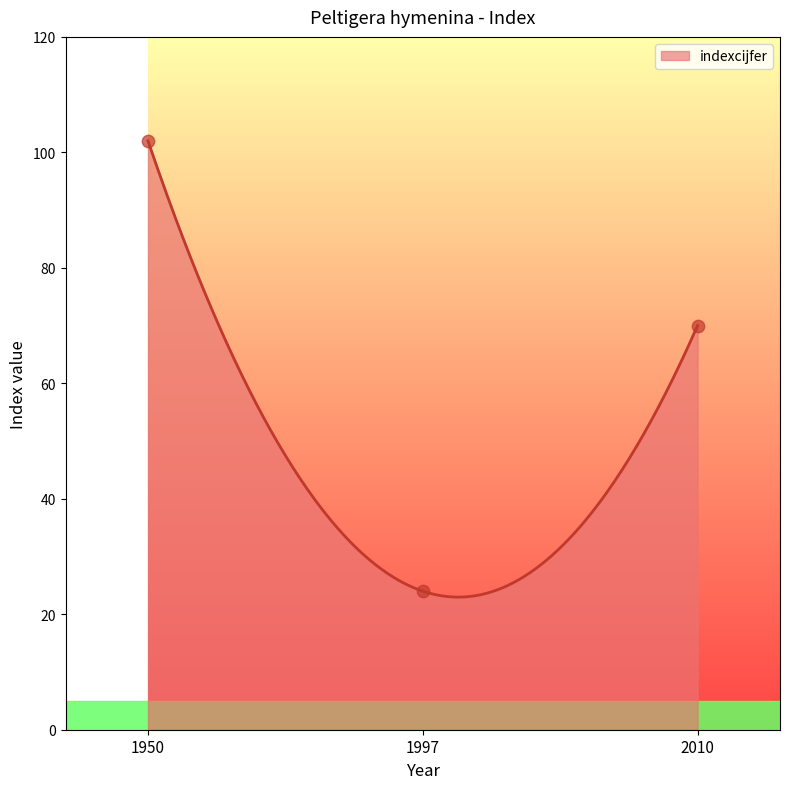

Approximately how many times larger is the value at 1950 compared to 2010?

1.5